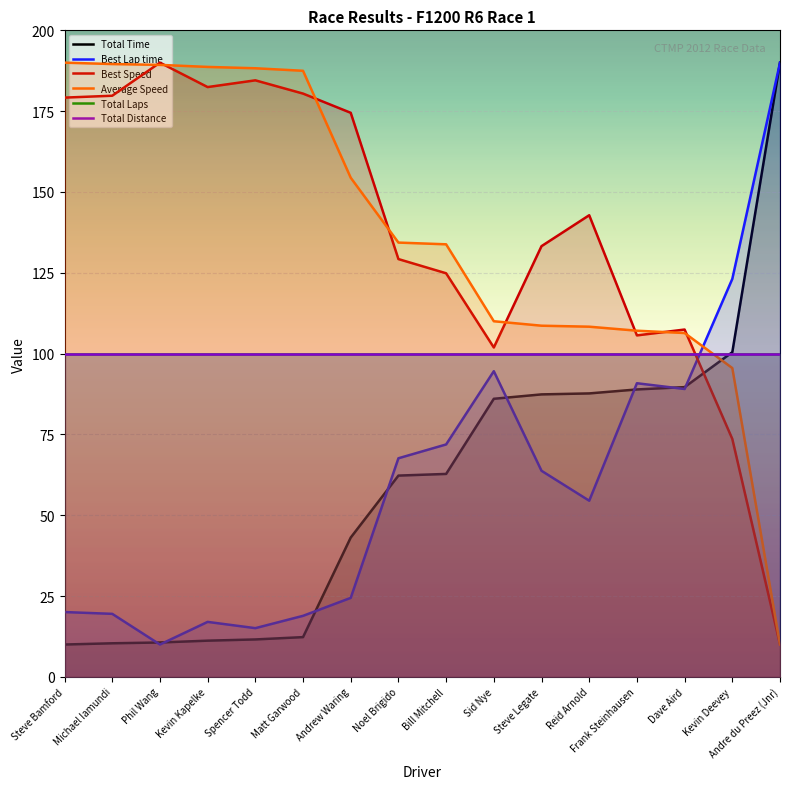

Which series changed the most between Noel Brigido and Frank Steinhausen?

Average Speed